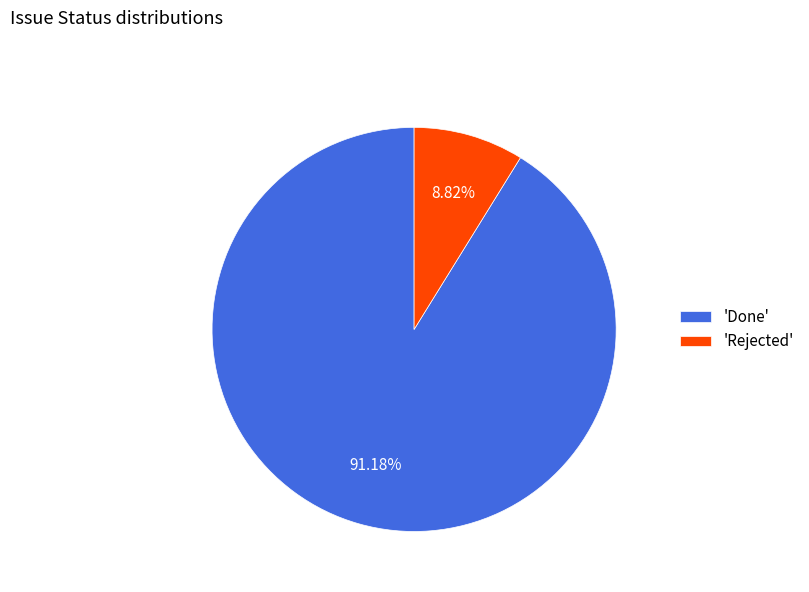

Count the number of slices in the pie.

2